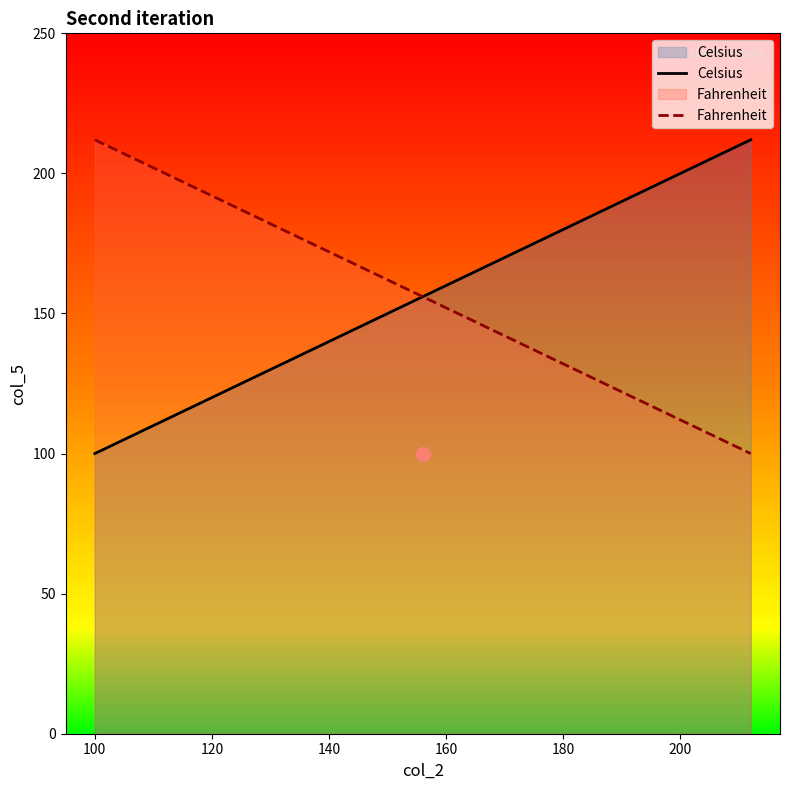

What are all the series names shown in the legend?

Celsius, Fahrenheit